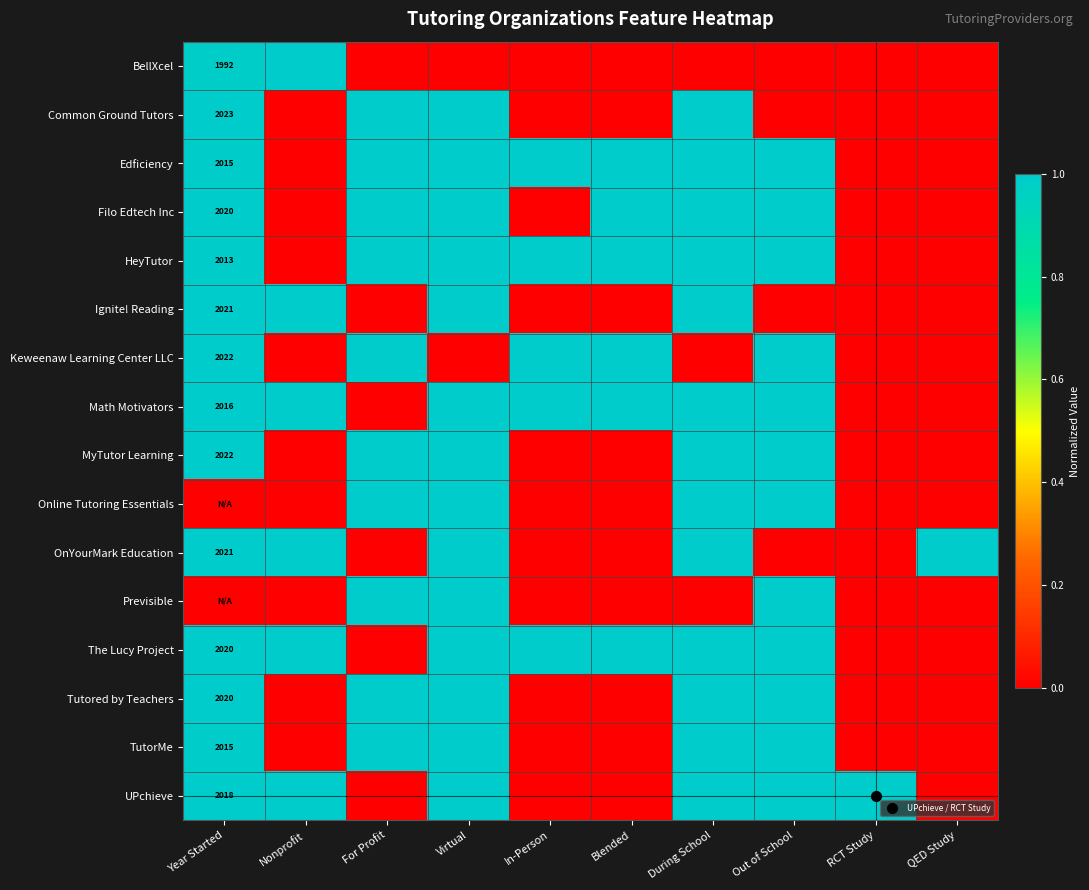

What is the total value across all series at QED Study?

1.0